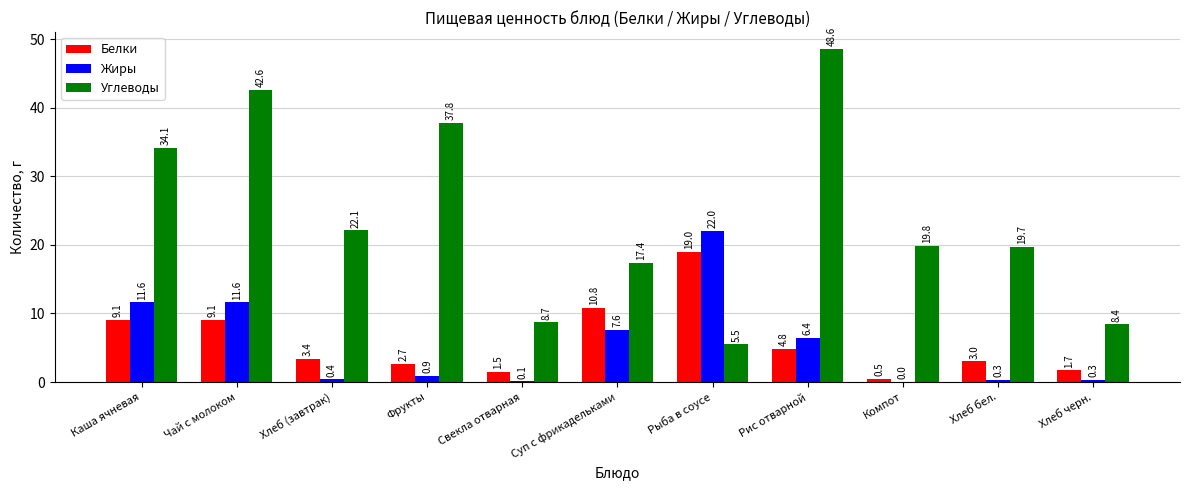

How many groups of bars are there?

11